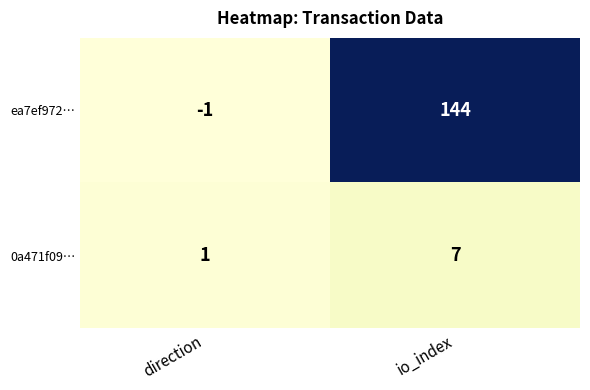

Where is 0a471f09… nearest to the value 4?

direction